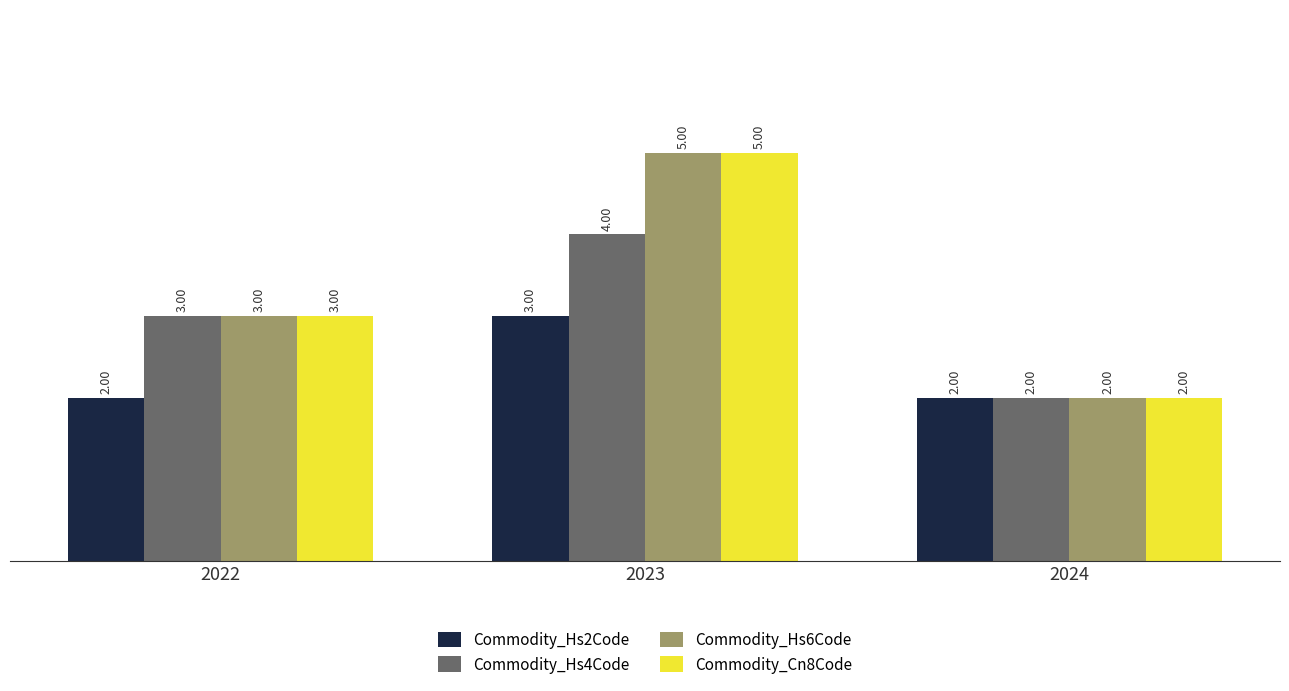

What is the average value of the Commodity_Hs2Code series?

2